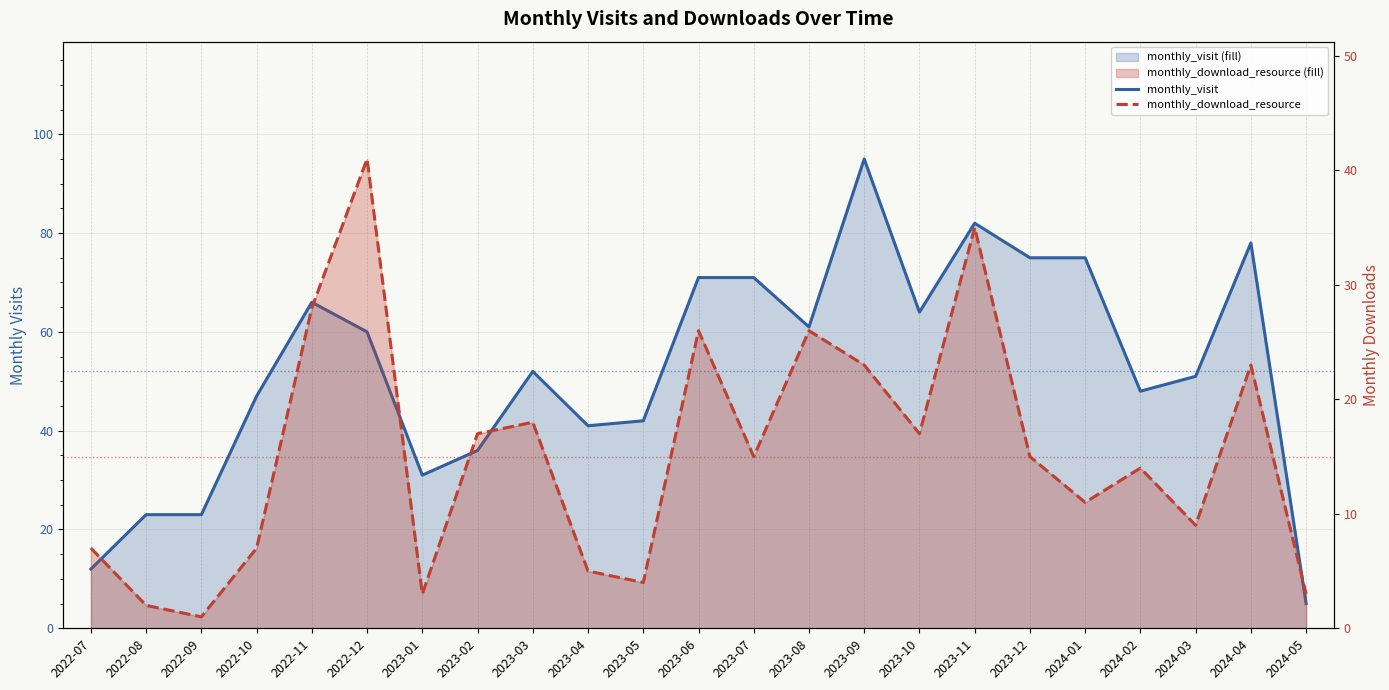

List the series in order of their peak value, highest first.

monthly_visit, monthly_download_resource